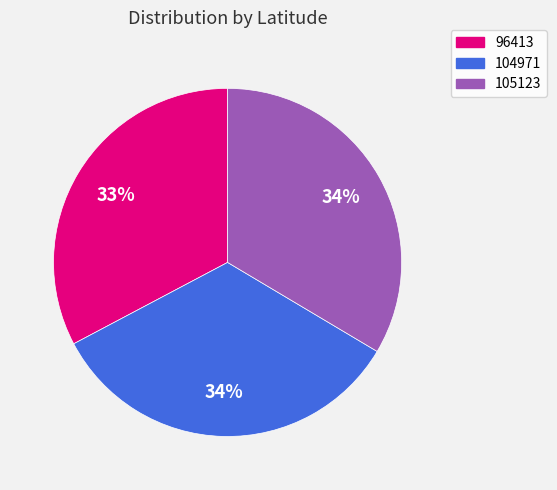

To the nearest percent, what is the combined percentage of 105123 and 104971?

67%